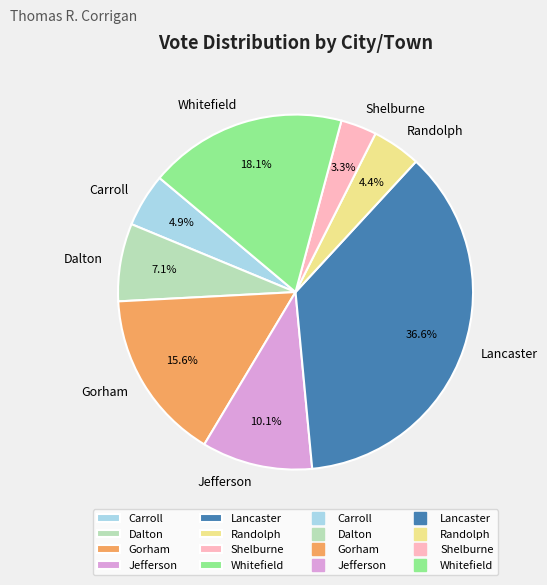

To the nearest percent, what percentage of the pie is Randolph?

4%